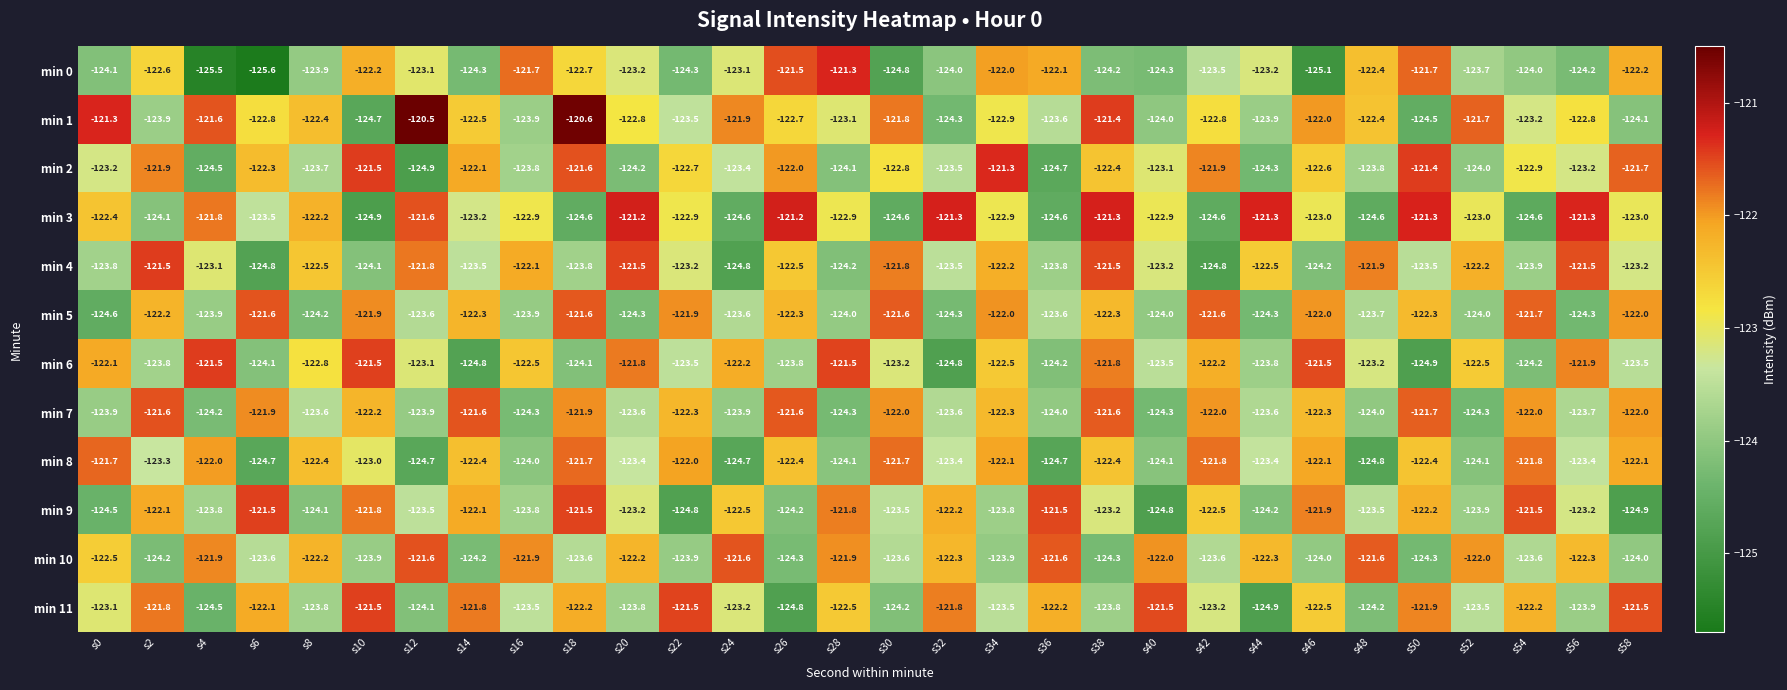

The value of min 3 at s18 is -124.6. True or false?

True